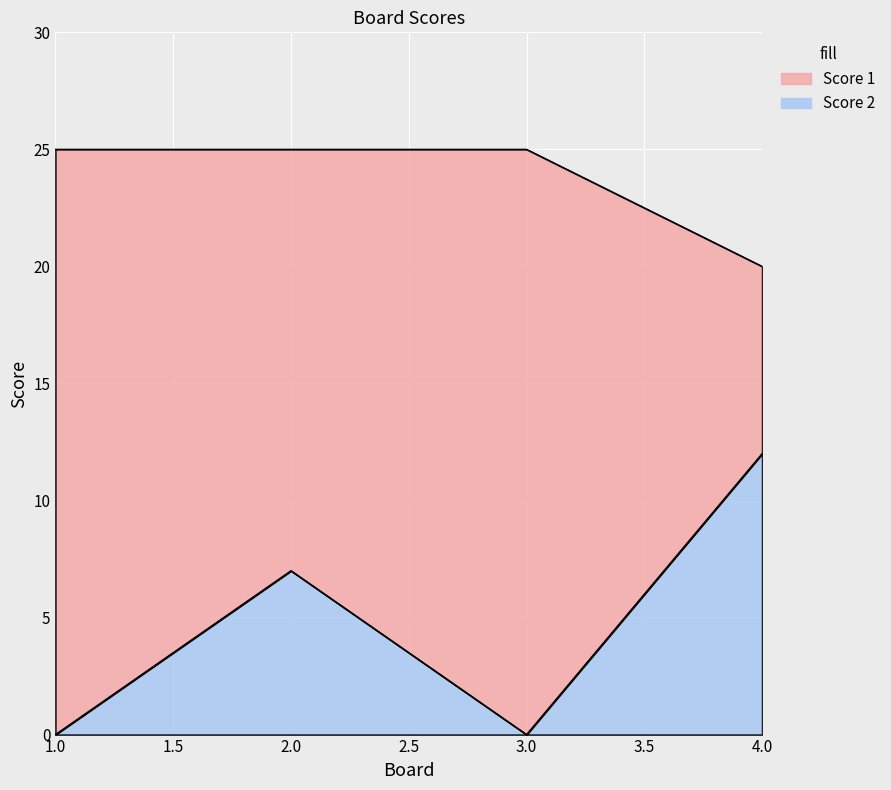

At which label is Score 2 closest to 6?

2